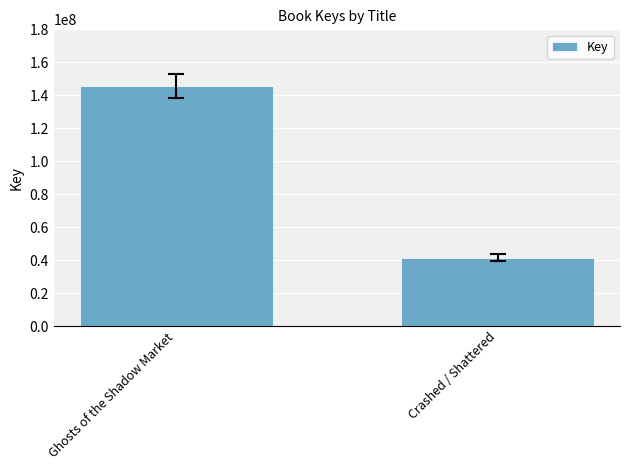

How many data points are less than 145851136?

1